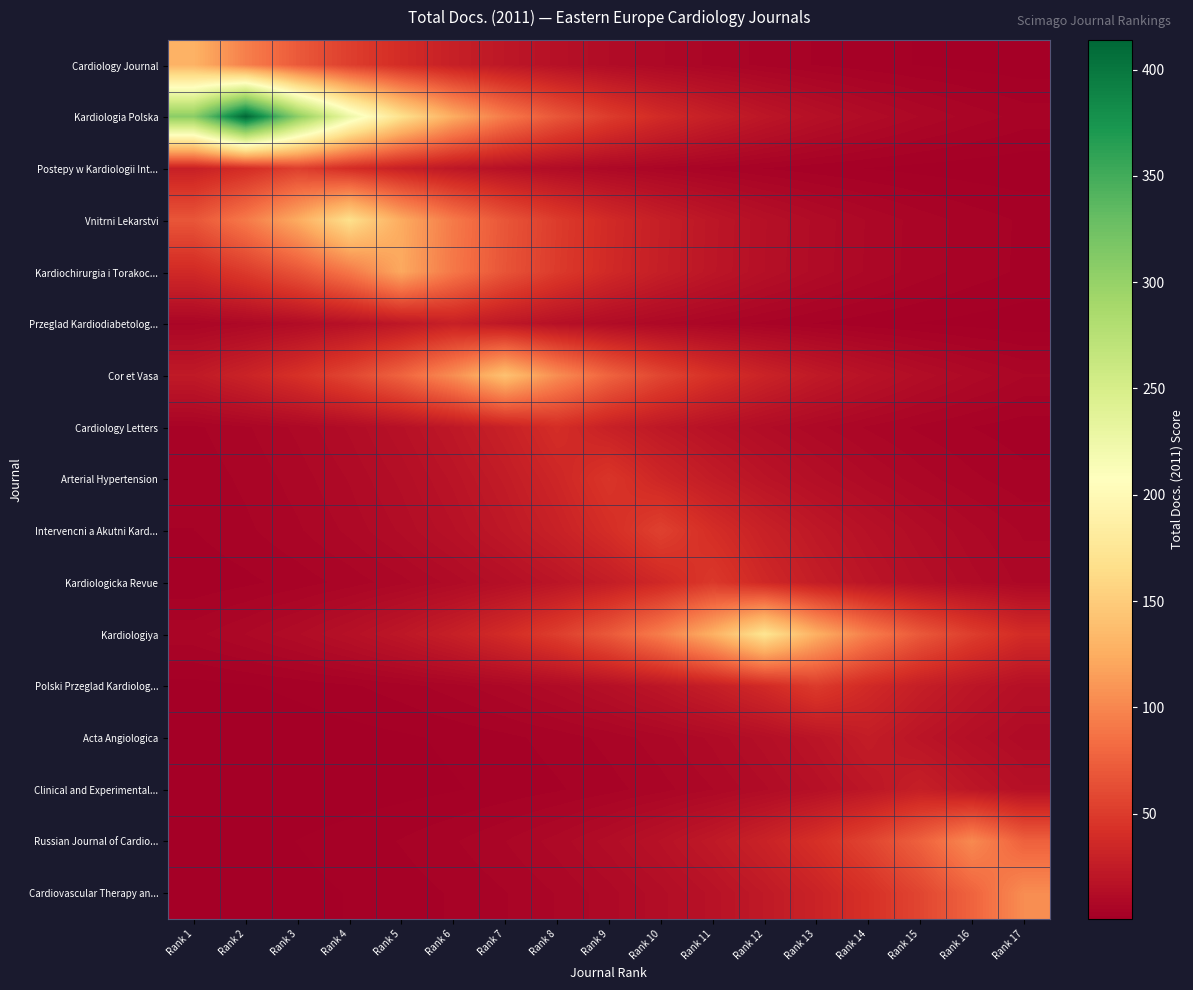

List the series in order of their peak value, highest first.

Kardiologia Polska, Kardiologiya, Vnitrni Lekarstvi, Cor et Vasa, Cardiology Journal, Kardiochirurgia i Torakoc..., Cardiovascular Therapy an..., Russian Journal of Cardio..., Intervencni a Akutni Kard..., Postepy w Kardiologii Int..., Polski Przeglad Kardiolog..., Kardiologicka Revue, Arterial Hypertension, Cardiology Letters, Przeglad Kardiodiabetolog..., Clinical and Experimental..., Acta Angiologica